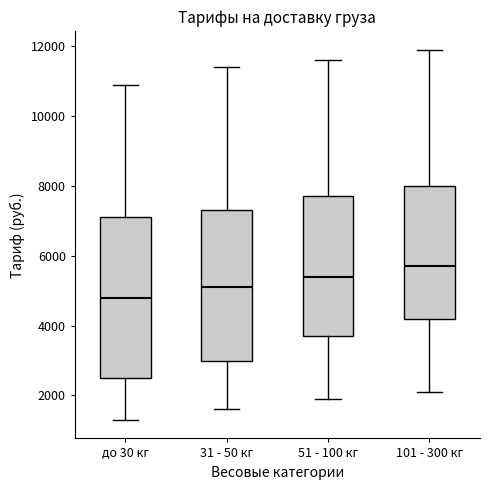

Reading left to right, read every box against the y-axis: the position of its median line, the range the box covers, and the ends of its whiskers. The values are not printed on the chart, so give them approximately, as read against the axis.

до 30 кг: median 4800, box 2600 to 7200, whiskers 1400 to 11000
31 - 50 кг: median 5200, box 3000 to 7400, whiskers 1600 to 11400
51 - 100 кг: median 5400, box 3800 to 7800, whiskers 2000 to 11600
101 - 300 кг: median 5800, box 4200 to 8000, whiskers 2200 to 12000